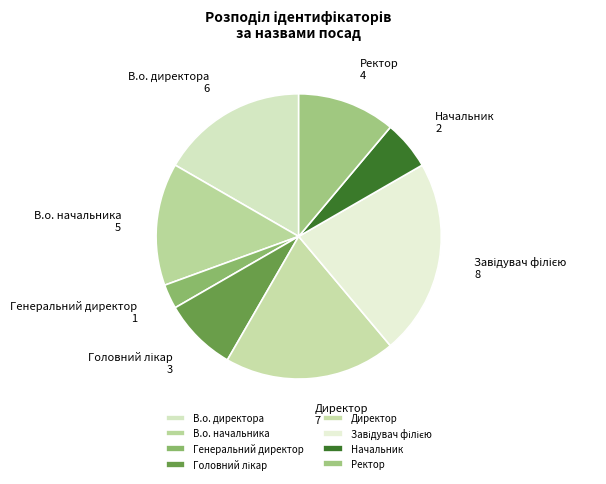

True or false: Генеральний директор accounts for 3% of the total.

True